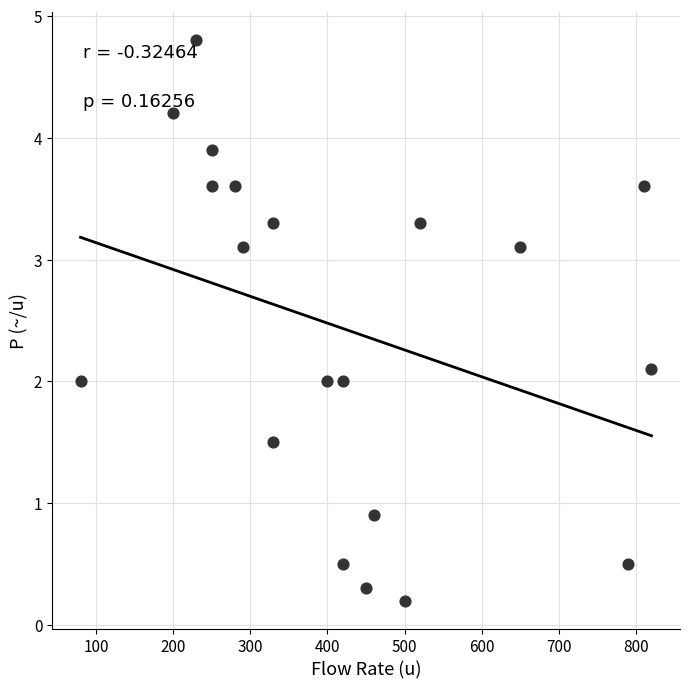

List the coordinates of all points as (X, Y) pairs, reading left to right.

(80.0, 2.0)  (200.0, 4.2)  (230.0, 4.8)  (250.0, 3.9)  (250.0, 3.6)  (280.0, 3.6)  (290.0, 3.1)  (330.0, 3.3)  (330.0, 1.5)  (400.0, 2.0)  (420.0, 2.0)  (420.0, 0.5)  (450.0, 0.3)  (460.0, 0.9)  (500.0, 0.2)  (520.0, 3.3)  (650.0, 3.1)  (790.0, 0.5)  (810.0, 3.6)  (820.0, 2.1)